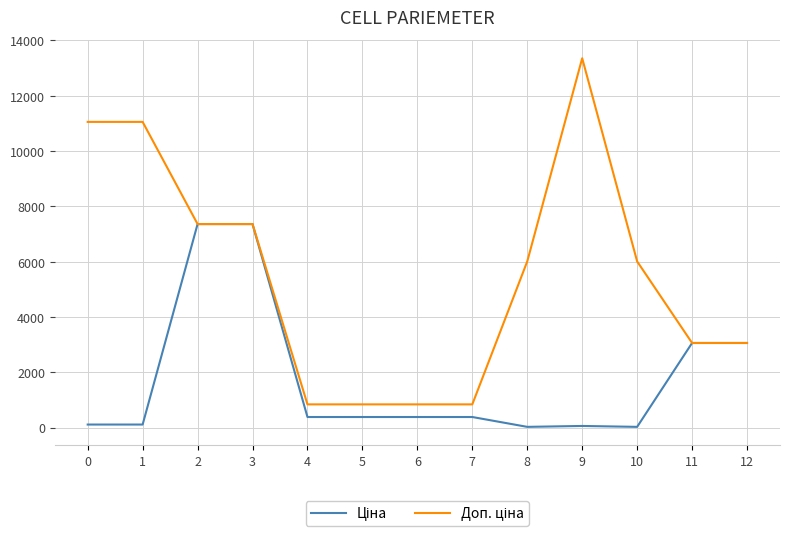

What is the greatest value displayed?

13356.0